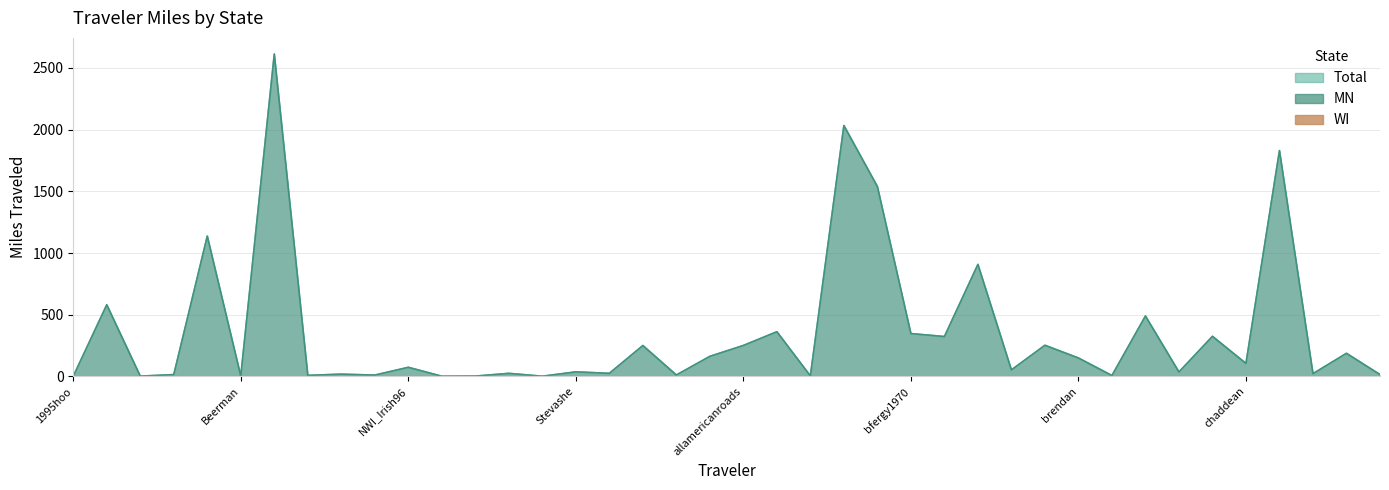

Which series has the largest total across all categories?

Total